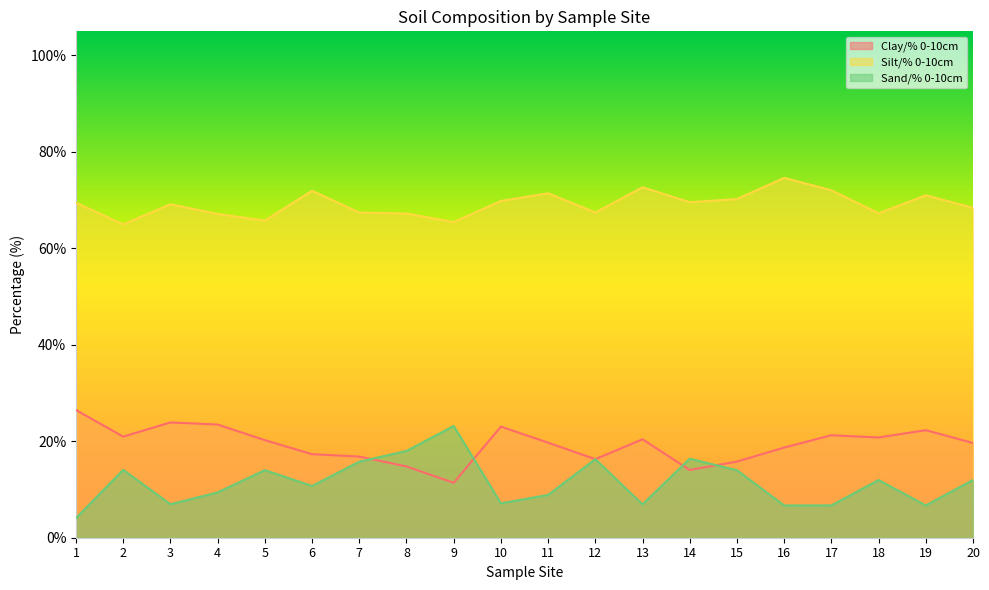

True or false: Clay/% 0-10cm and Silt/% 0-10cm cross at least once.

False